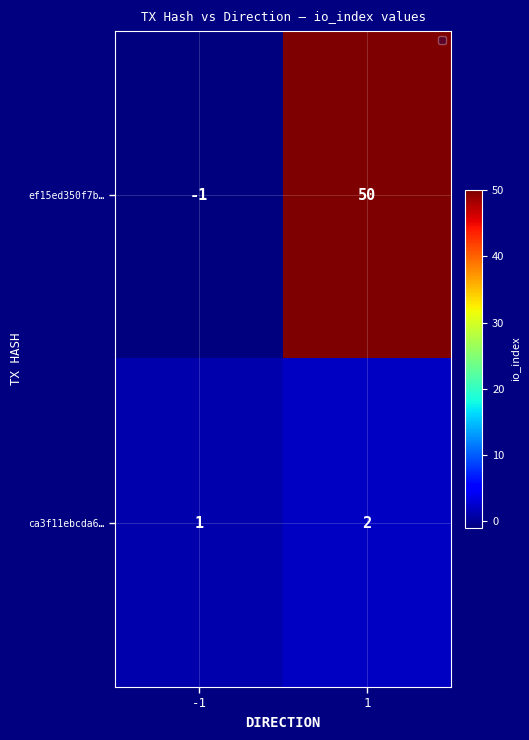

Between -1 and 1, which series saw the biggest shift?

ef15ed350f7b…